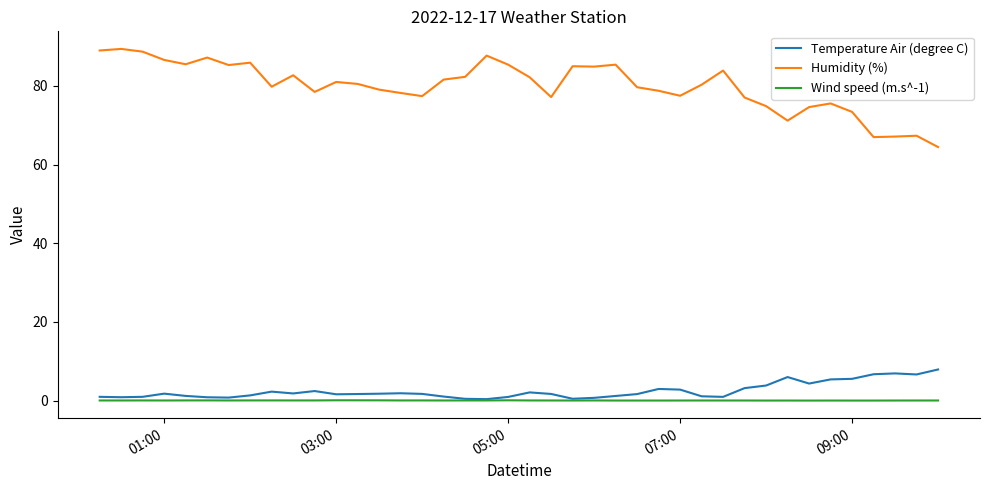

List the series in order of their peak value, highest first.

Humidity (%), Temperature Air (degree C), Wind speed (m.s^-1)